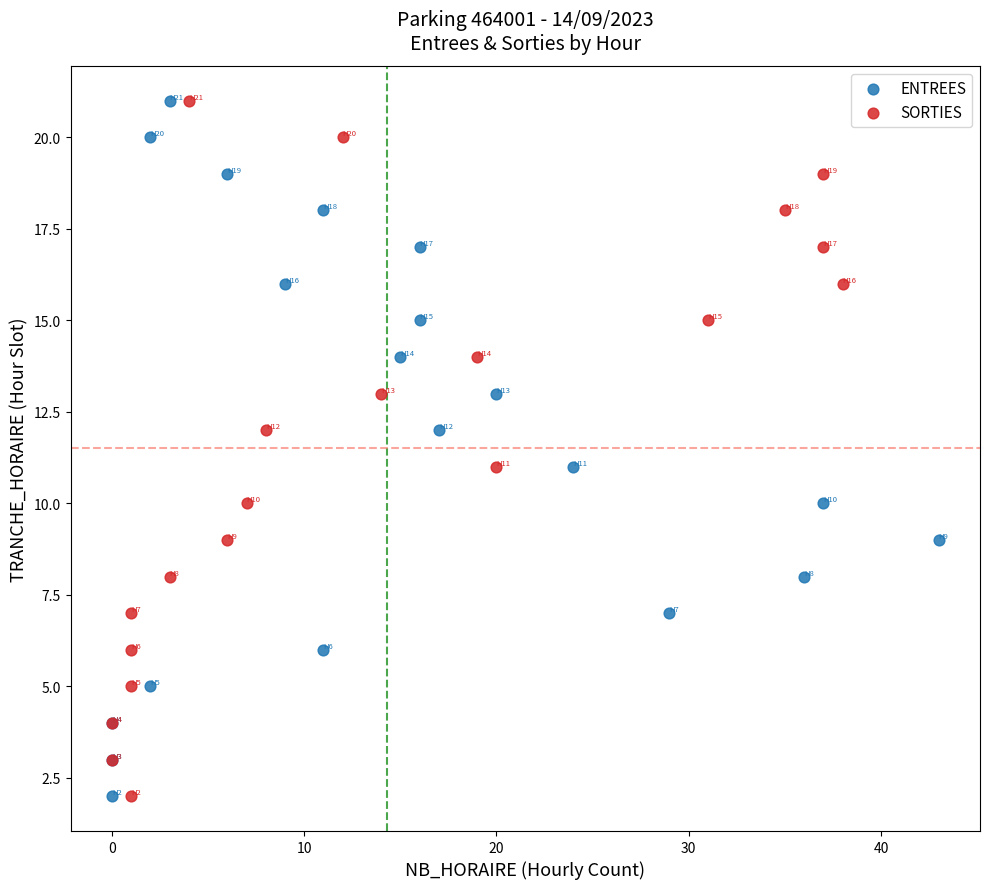

What are all the series names shown in the legend?

ENTREES, SORTIES